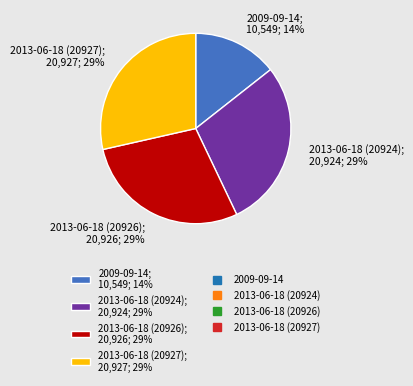

To the nearest percent, what portion does 2009-09-14 represent?

14%